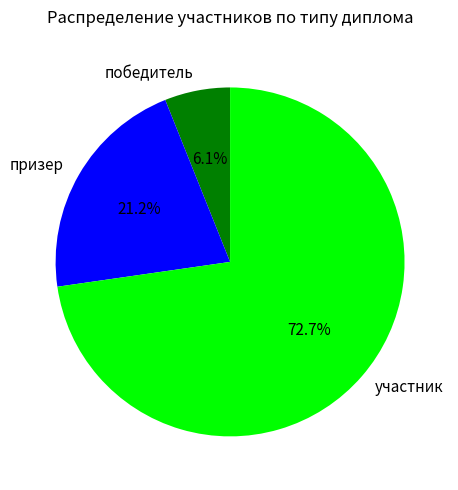

Is there a majority slice in this chart?

Yes